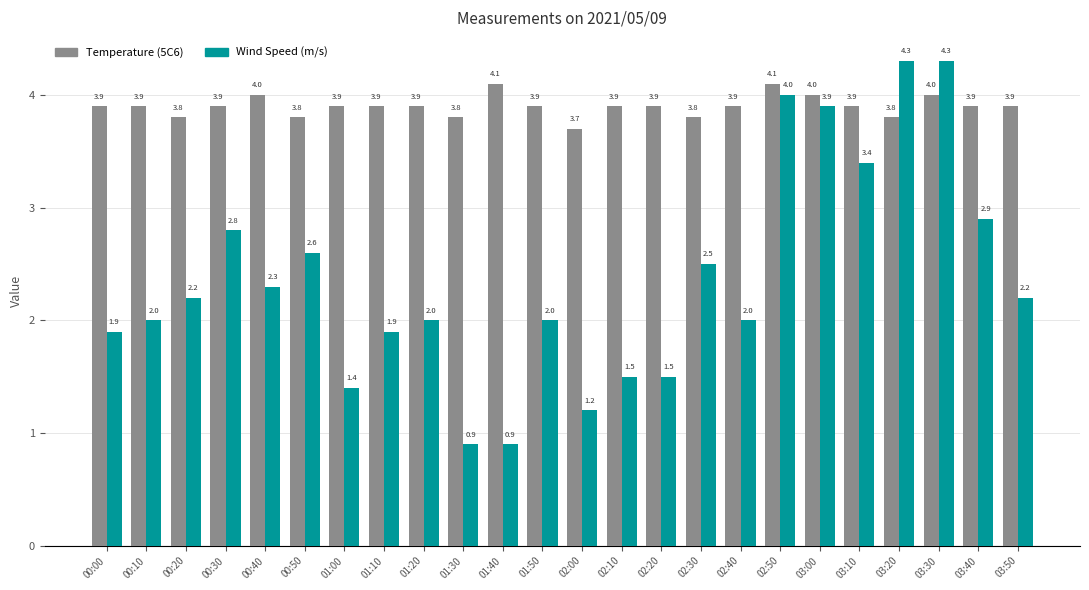

Which series has the widest spread of values?

Wind Speed (m/s)